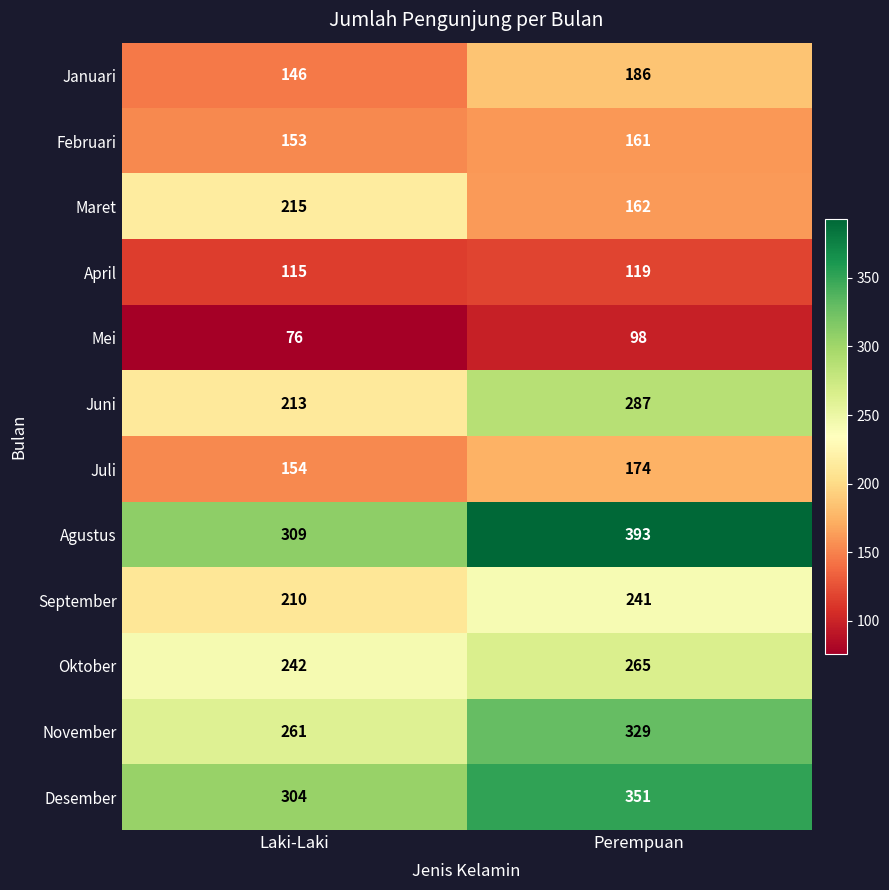

What is the difference between the maximum and minimum values in the Mei series?

22